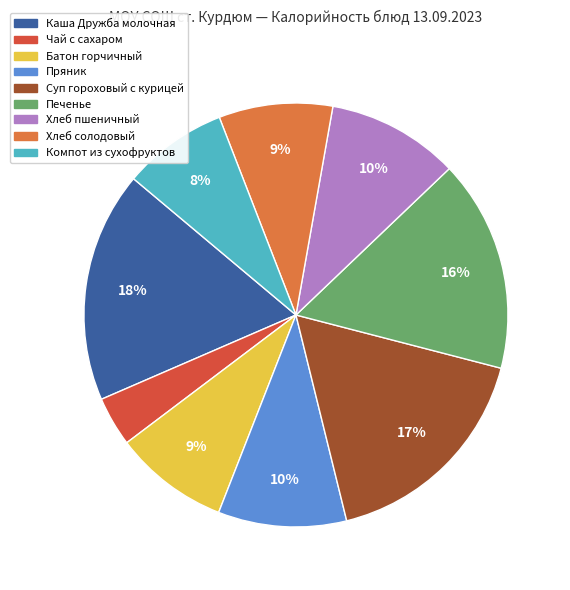

To the nearest percent, what percentage of the pie is Компот из сухофруктов?

8%